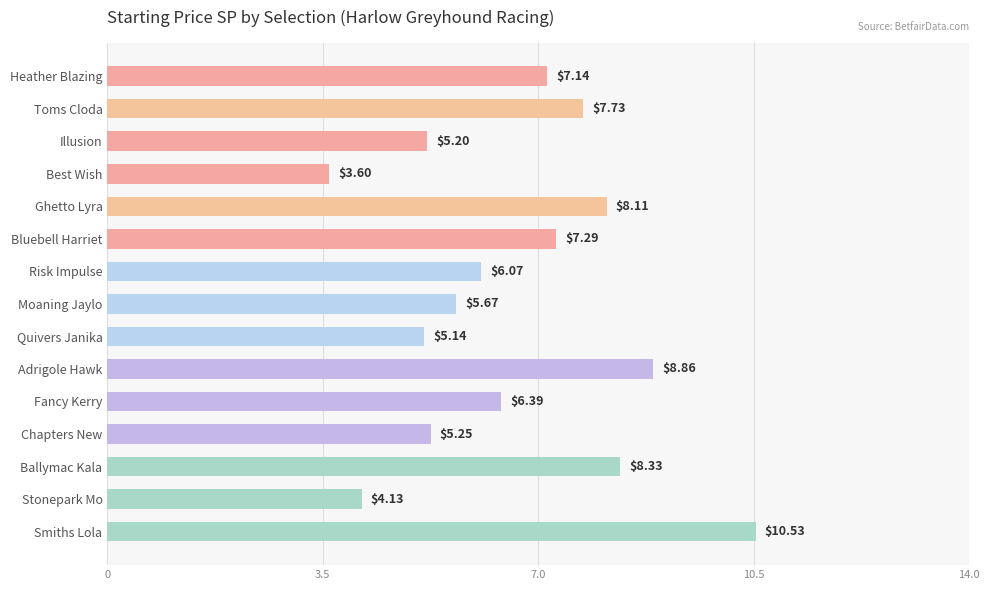

What is the label of the 3rd bar from the top?

Illusion